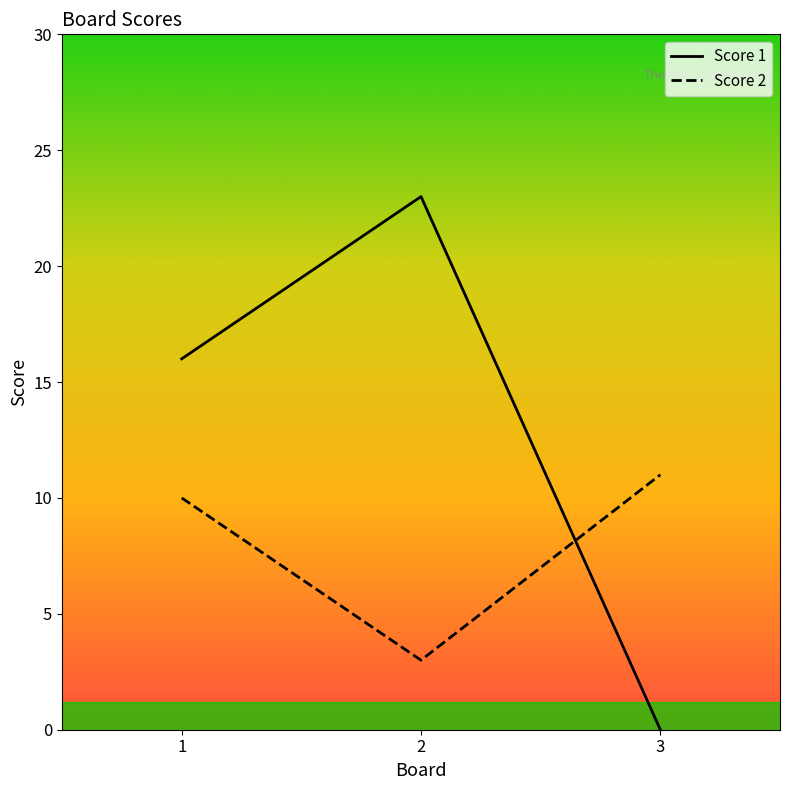

Is the value of Score 2 at 2 greater than the value of Score 1 at 1?

No